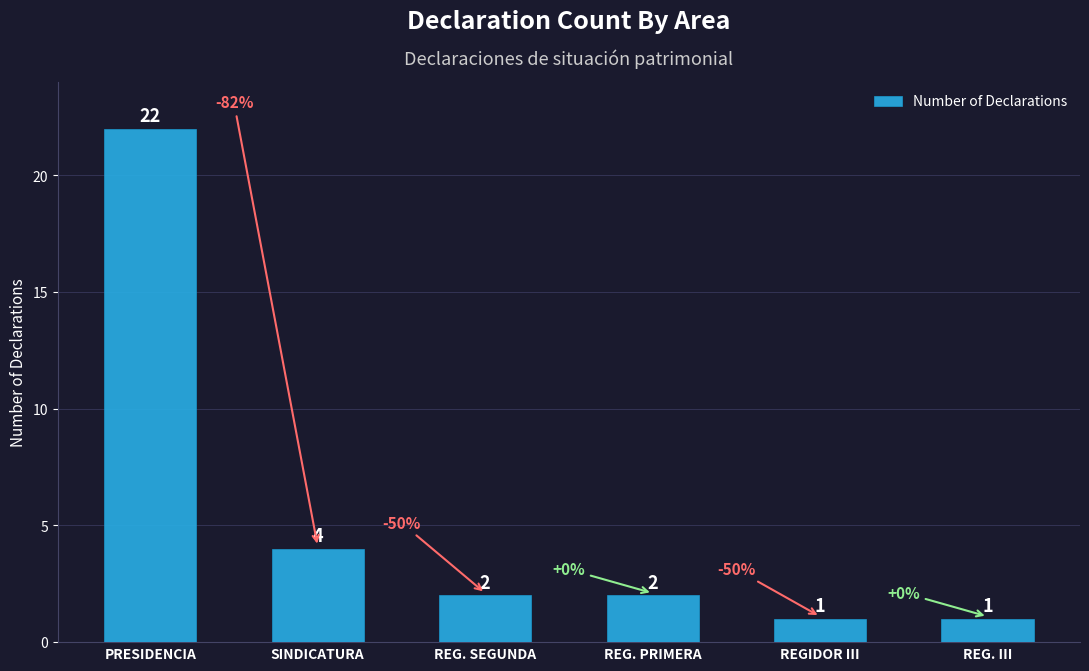

Count the number of data series in this chart.

1